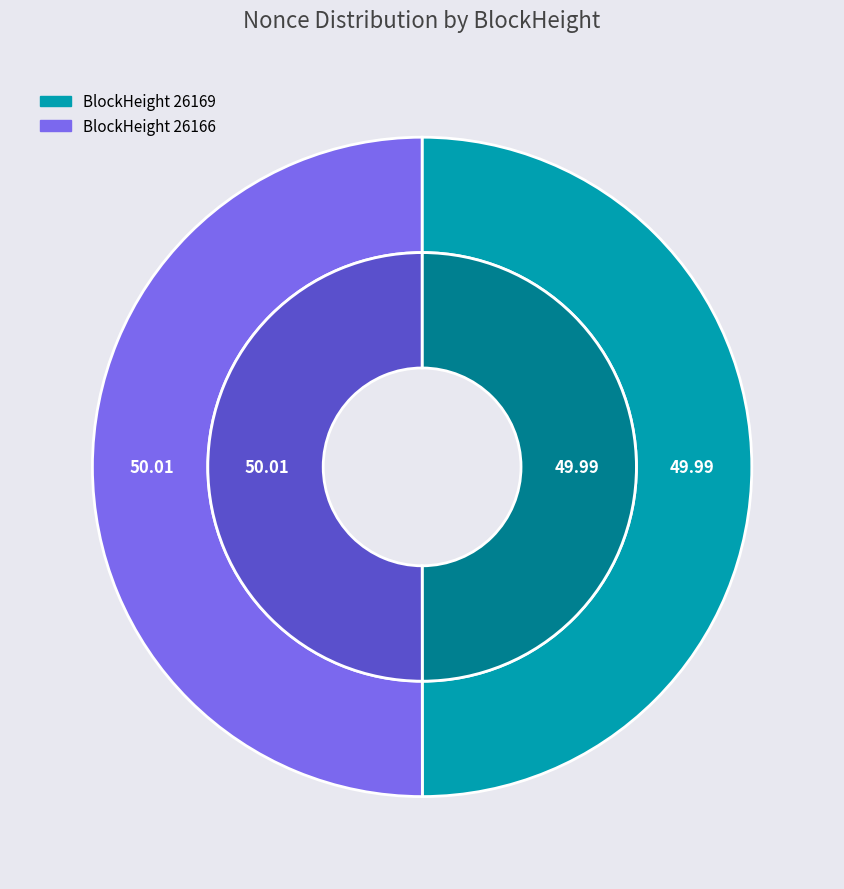

What is the majority slice?

26166